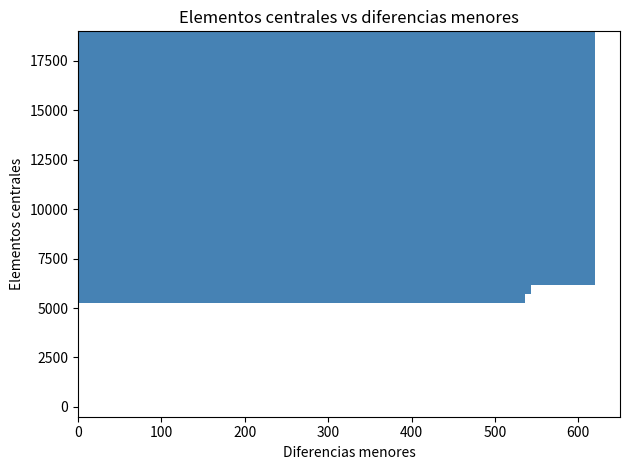

What is the sum of all values?

10690.1